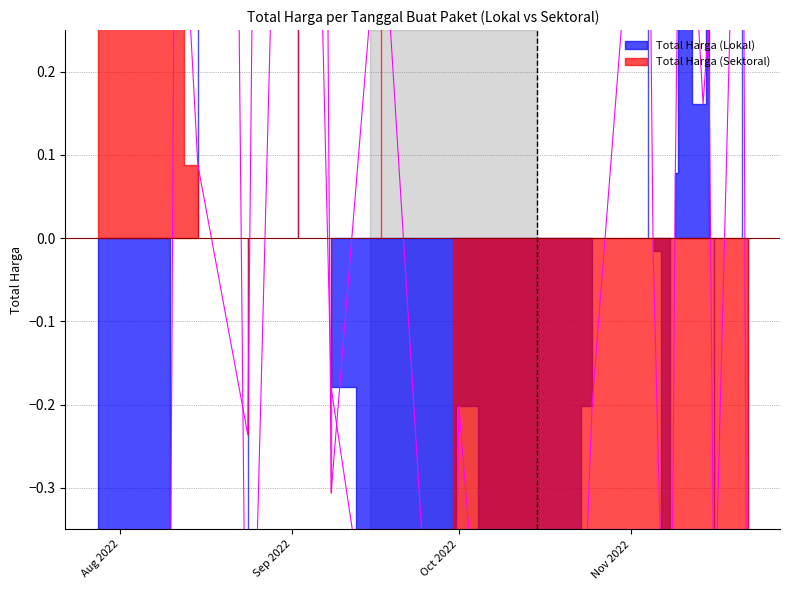

Count the number of categories in the chart.

24